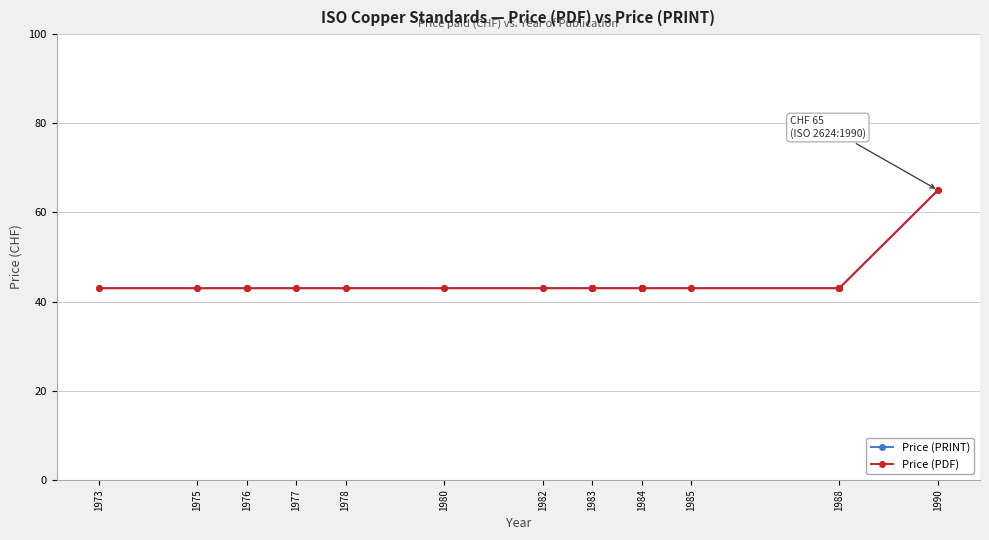

What is the difference between the maximum and minimum values in the Price (PDF) series?

22